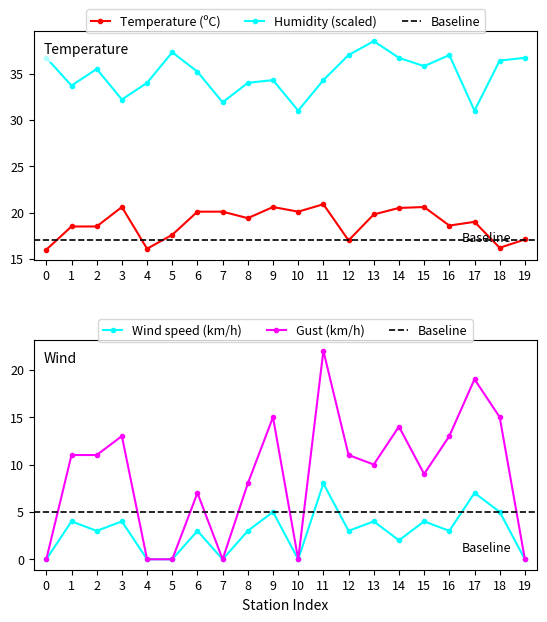

Reading left to right, extract all data points from this chart.

Temperature (ºC): 16.0	18.5	18.5	20.6	16.1	17.6	20.1	20.1	19.4	20.6	20.1	20.9	17.0	19.8	20.5	20.6	18.6	19.0	16.2	17.1
Humidity (%): 36.7	33.7	35.5	32.2	34.0	37.3	35.2	31.9	34.0	34.3	31.0	34.3	37.0	38.5	36.7	35.8	37.0	31.0	36.4	36.7
Wind speed (km/h): 0.0	4.0	3.0	4.0	0.0	0.0	3.0	0.0	3.0	5.0	0.0	8.0	3.0	4.0	2.0	4.0	3.0	7.0	5.0	0.0
Gust (km/h): 0.0	11.0	11.0	13.0	0.0	0.0	7.0	0.0	8.0	15.0	0.0	22.0	11.0	10.0	14.0	9.0	13.0	19.0	15.0	0.0